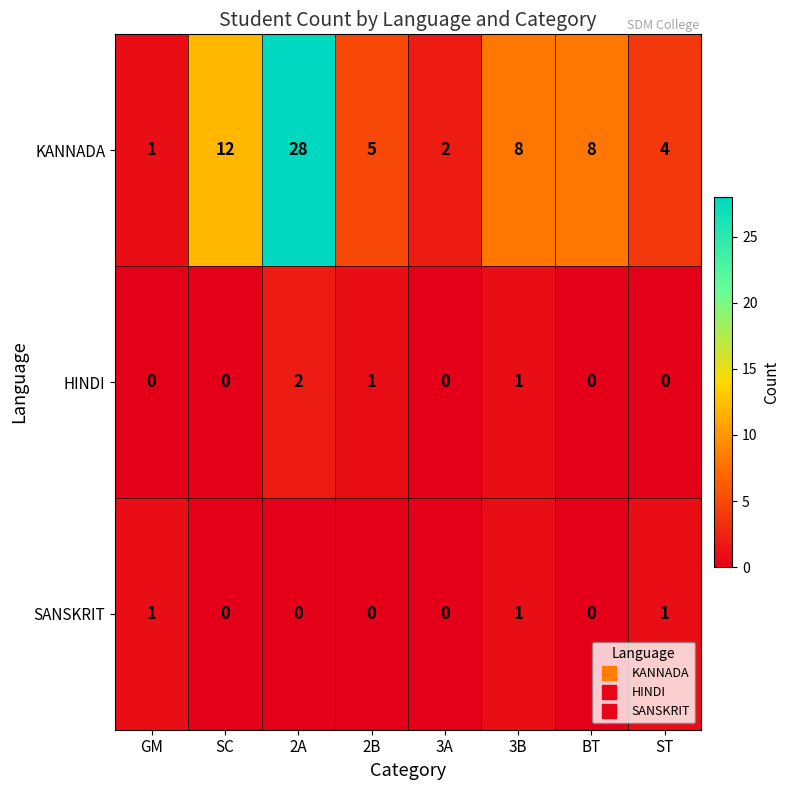

Reading left to right, transcribe all the data shown in this chart.

KANNADA: GM=1	SC=12	2A=28	2B=5	3A=2	3B=8	BT=8	ST=4
HINDI: GM=0	SC=0	2A=2	2B=1	3A=0	3B=1	BT=0	ST=0
SANSKRIT: GM=1	SC=0	2A=0	2B=0	3A=0	3B=1	BT=0	ST=1